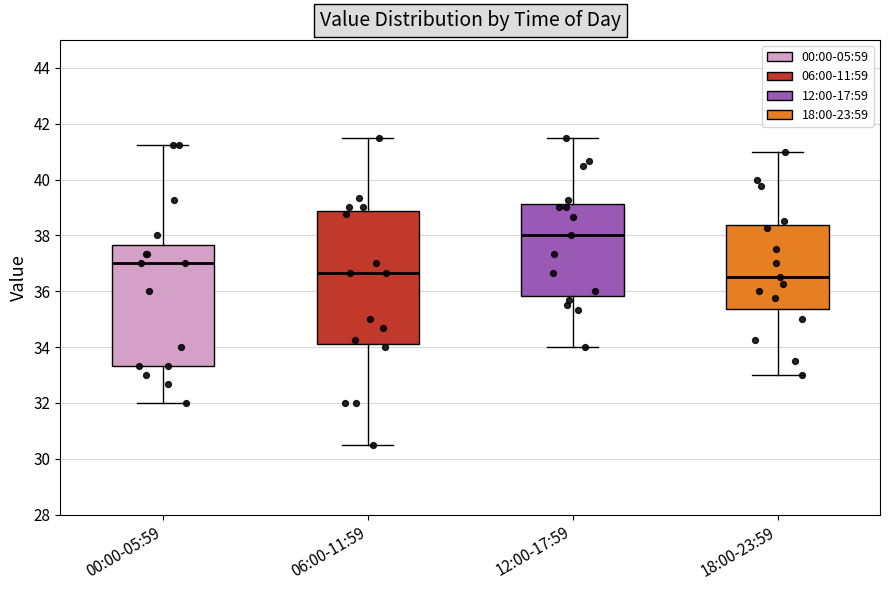

Reading left to right, transcribe this box plot: for each box, give where its median line is, the range the box spans, and where its two whiskers end, as read against the y-axis. The values are not printed on the chart, so give them approximately, as read against the axis.

00:00-05:59: median 37.0, box 33.4 to 37.6, whiskers 32.0 to 41.2
06:00-11:59: median 36.6, box 34.2 to 38.8, whiskers 30.6 to 41.6
12:00-17:59: median 38.0, box 35.8 to 39.2, whiskers 34.0 to 41.6
18:00-23:59: median 36.6, box 35.4 to 38.4, whiskers 33.0 to 41.0